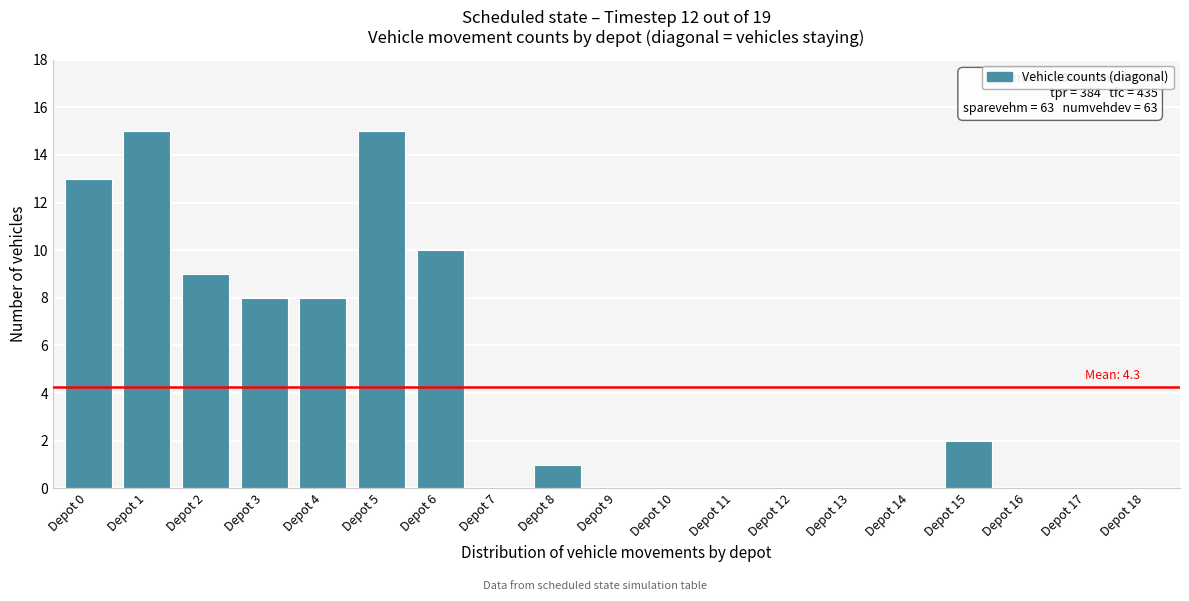

Reading left to right, list all the values displayed in this chart.

Depot 0=13	Depot 1=15	Depot 2=9	Depot 3=8	Depot 4=8	Depot 5=15	Depot 6=10	Depot 7=0	Depot 8=1	Depot 9=0	Depot 10=0	Depot 11=0	Depot 12=0	Depot 13=0	Depot 14=0	Depot 15=2	Depot 16=0	Depot 17=0	Depot 18=0